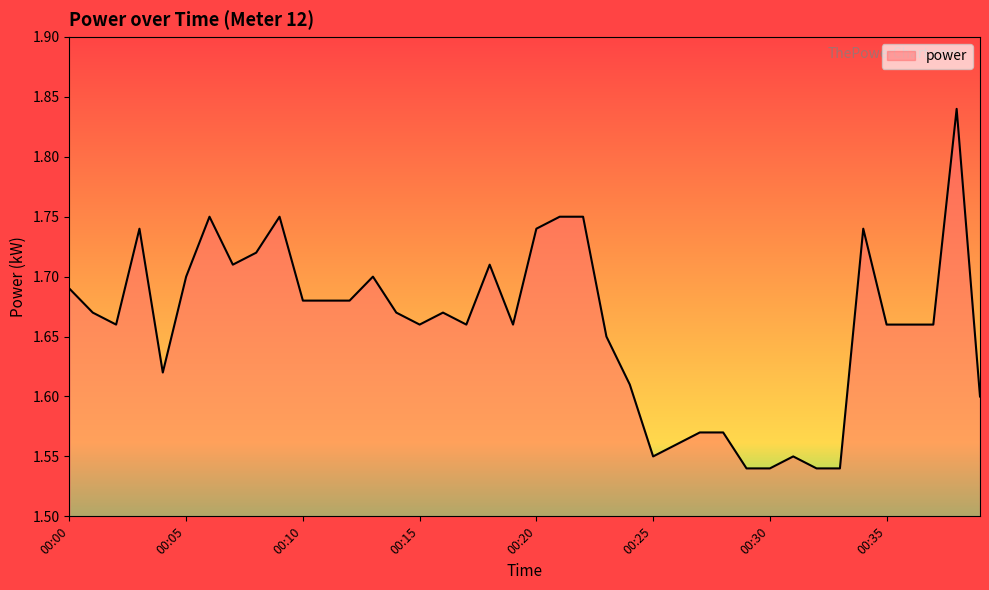

How many points are higher than both their immediate neighbors (excluding endpoints)?

9